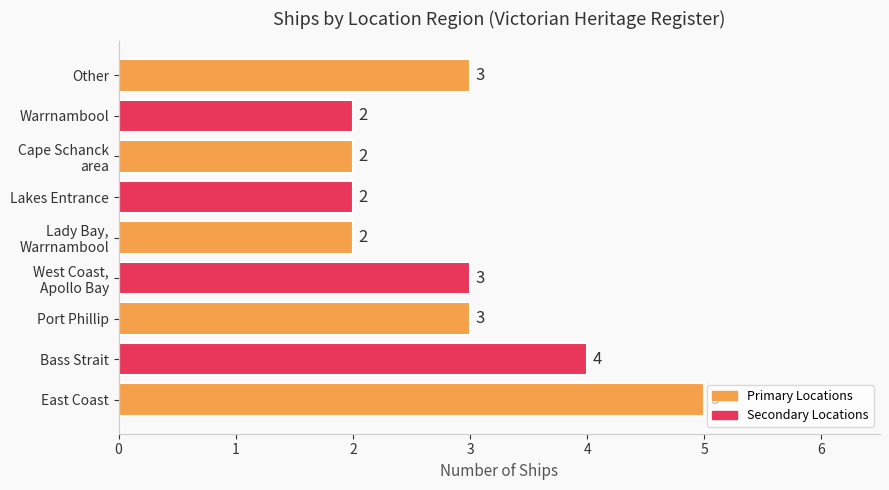

What is the sum of all values?

26